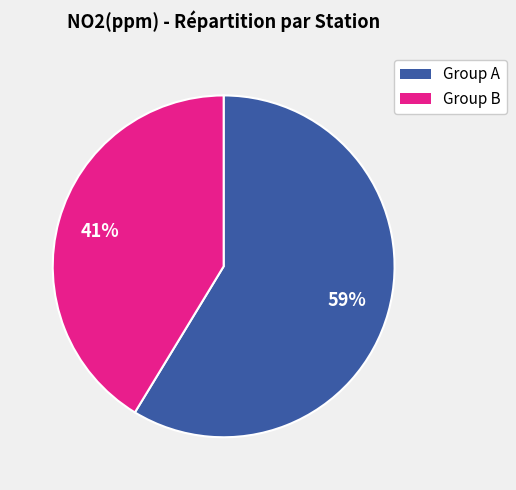

Rank the categories by value from lowest to highest.

Group B, Group A